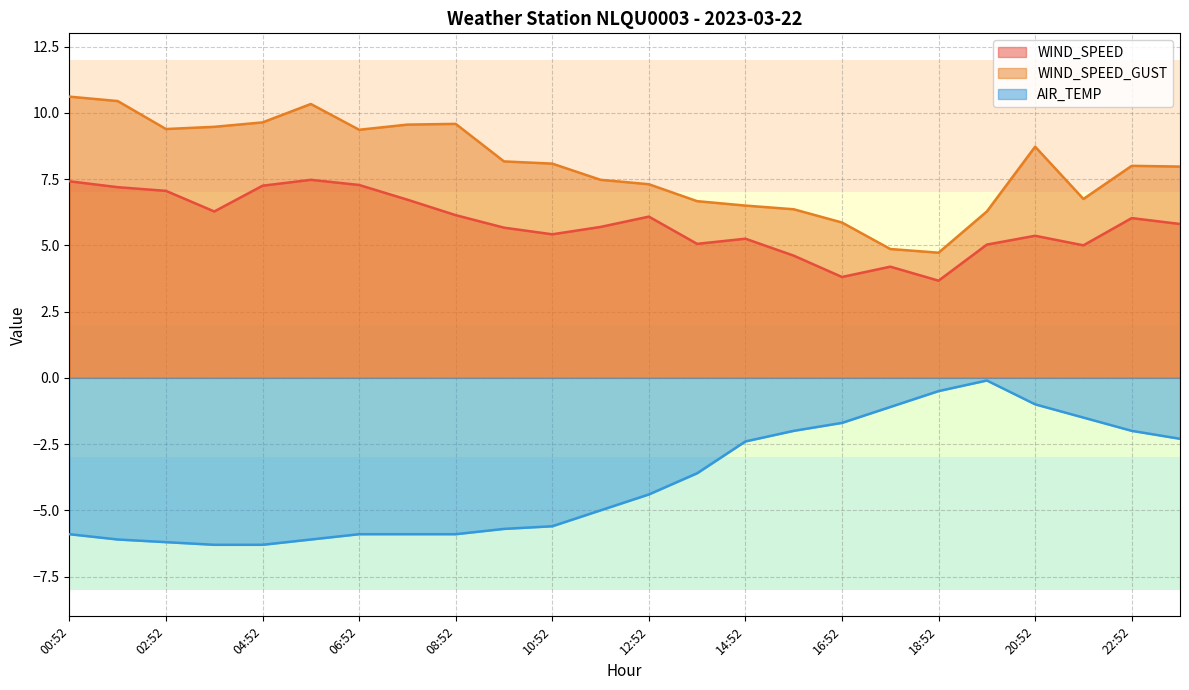

What is the spread (max minus min) of values at 21:52?

8.2